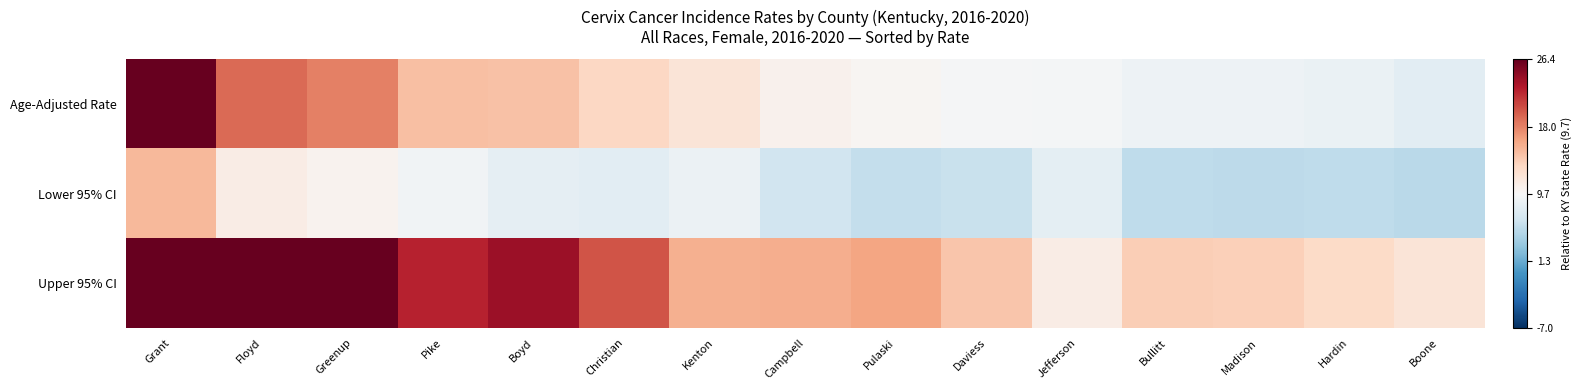

Reading left to right, list all the values displayed in this chart.

Age-Adjusted Rate: Grant=1.0	Floyd=0.6	Greenup=0.5	Pike=0.3	Boyd=0.3	Christian=0.2	Kenton=0.1	Campbell=0.0	Pulaski=0.0	Daviess=-0.0	Jefferson=-0.0	Bullitt=-0.0	Madison=-0.1	Hardin=-0.1	Boone=-0.1
Lower 95% CI: Grant=0.3	Floyd=0.1	Greenup=0.0	Pike=-0.0	Boyd=-0.1	Christian=-0.1	Kenton=-0.1	Campbell=-0.2	Pulaski=-0.2	Daviess=-0.2	Jefferson=-0.1	Bullitt=-0.3	Madison=-0.3	Hardin=-0.3	Boone=-0.3
Upper 95% CI: Grant=2.0	Floyd=1.3	Greenup=1.2	Pike=0.8	Boyd=0.9	Christian=0.6	Kenton=0.4	Campbell=0.4	Pulaski=0.4	Daviess=0.3	Jefferson=0.1	Bullitt=0.2	Madison=0.2	Hardin=0.2	Boone=0.1